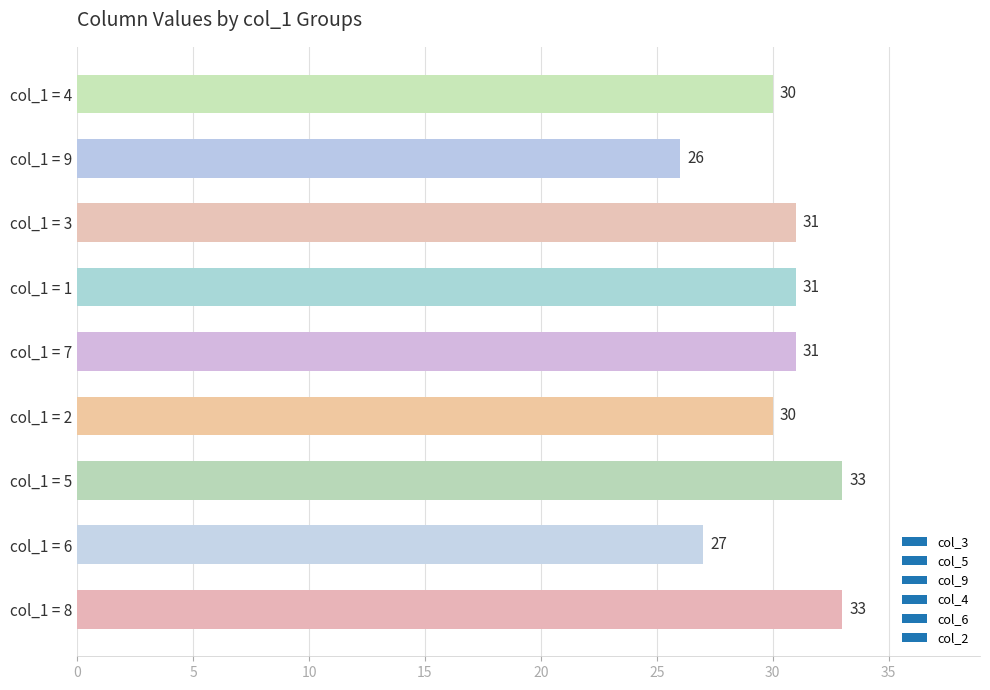

The chart shows a value of 17 at col_1 = 9. True or false?

False